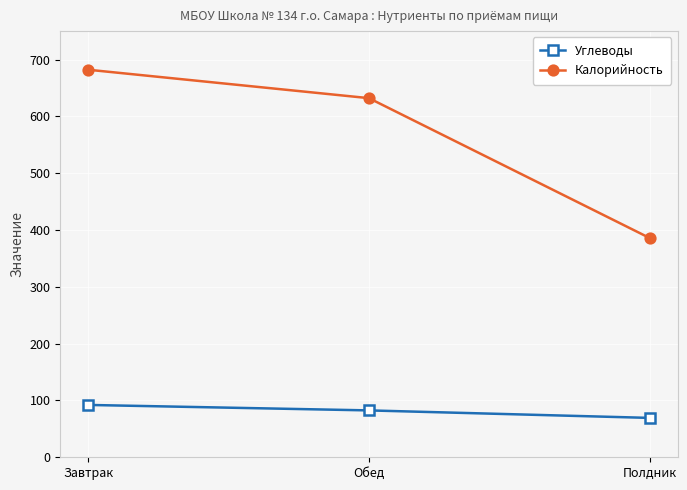

What is the difference between the highest and lowest values at Обед?

549.5